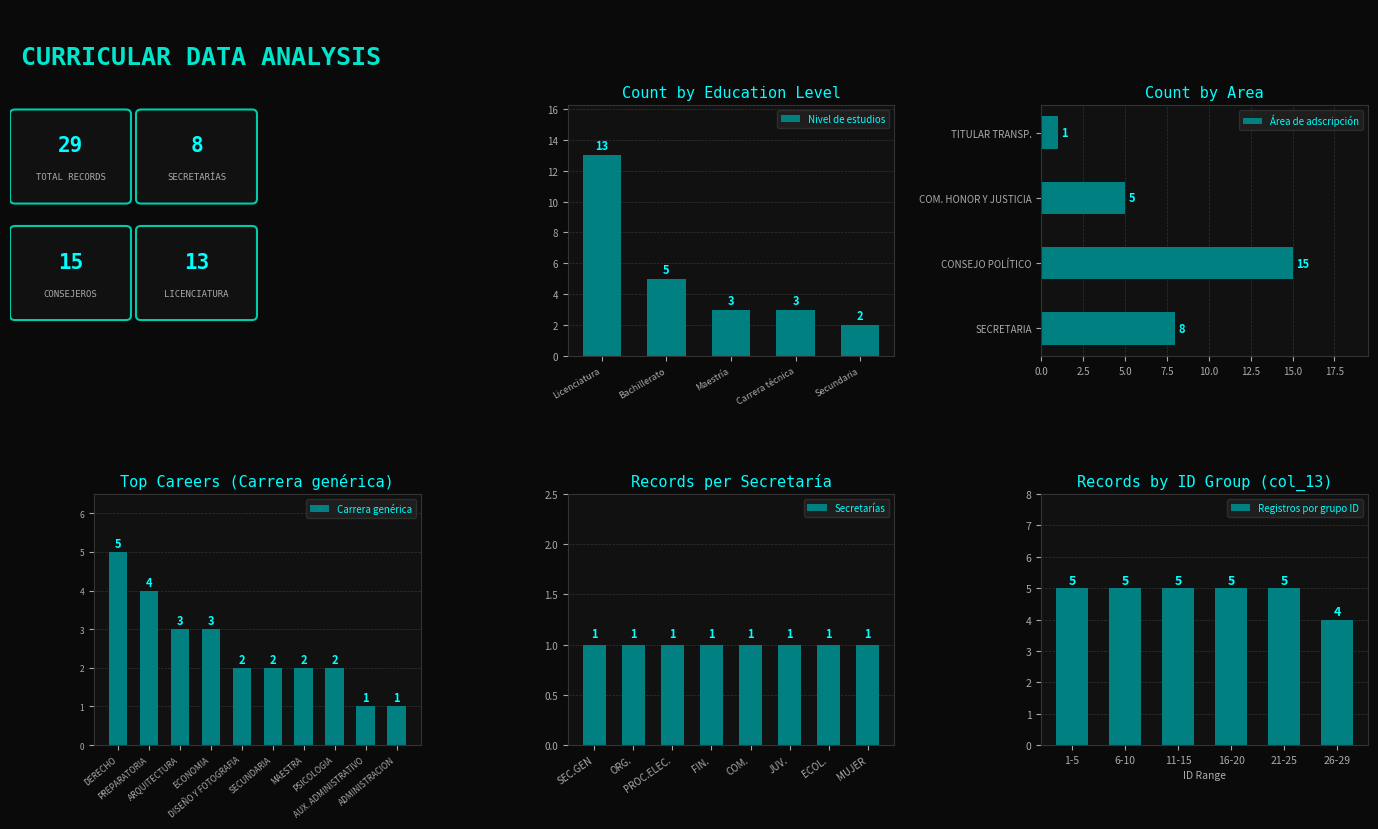

The value of Nivel de estudios at Carrera técnica is 3. True or false?

True